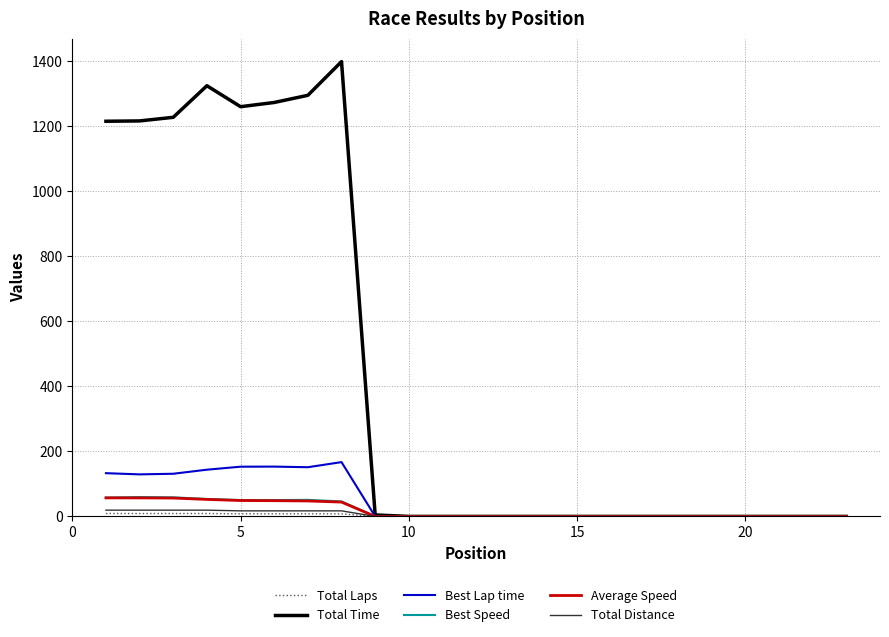

What is the greatest value displayed?

1399.2